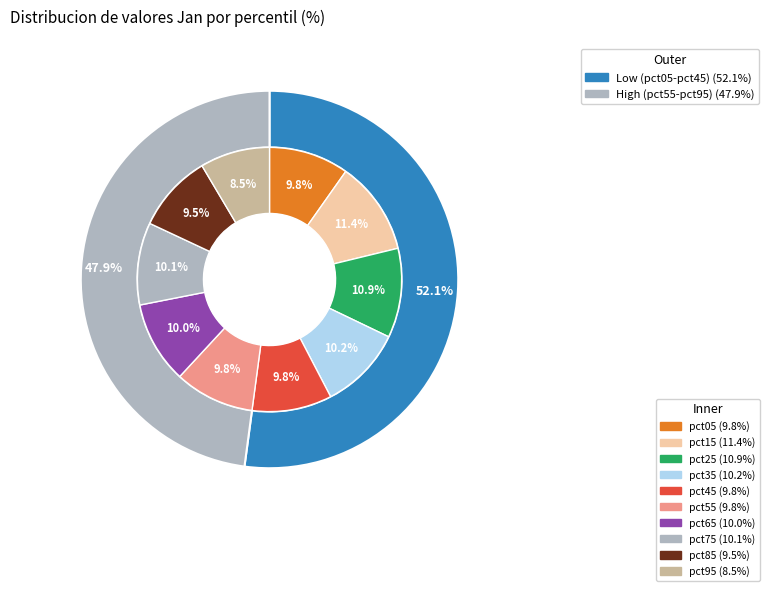

How many slices are in this pie chart?

10